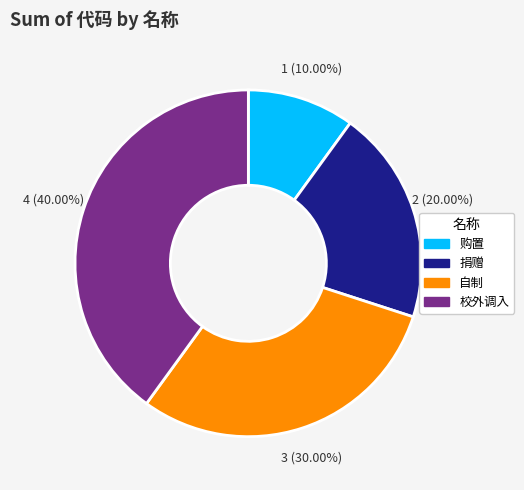

What percentage do 购置 and 捐赠 together represent?

30.0%